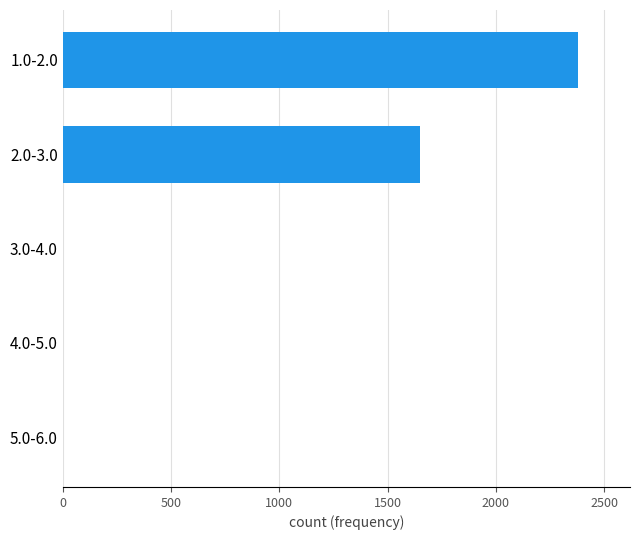

Is it true that the value at 2.0-3.0 is 1153?

False